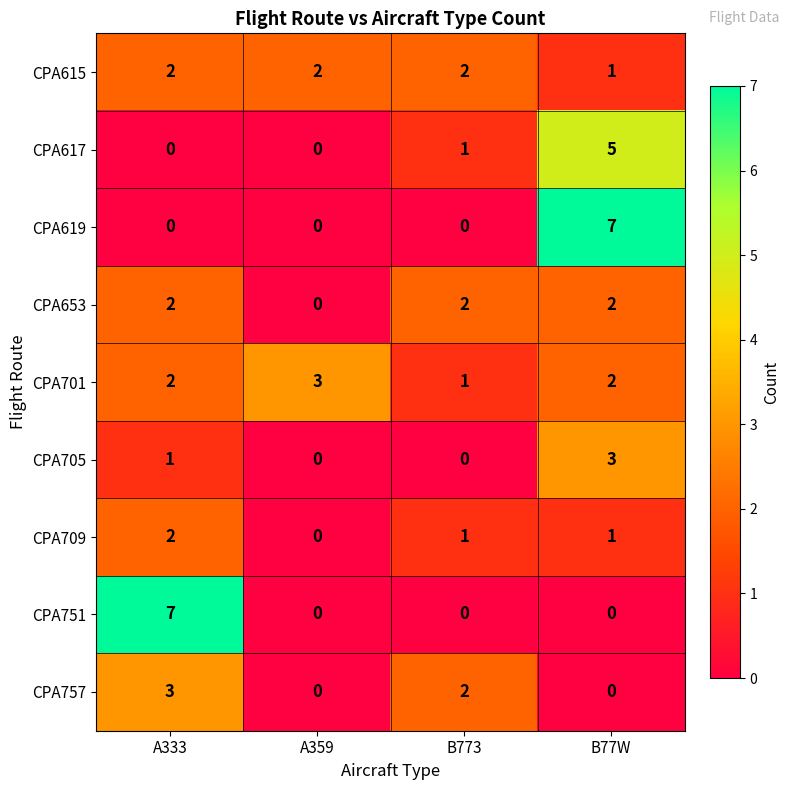

Which series has the largest total across all categories?

CPA701